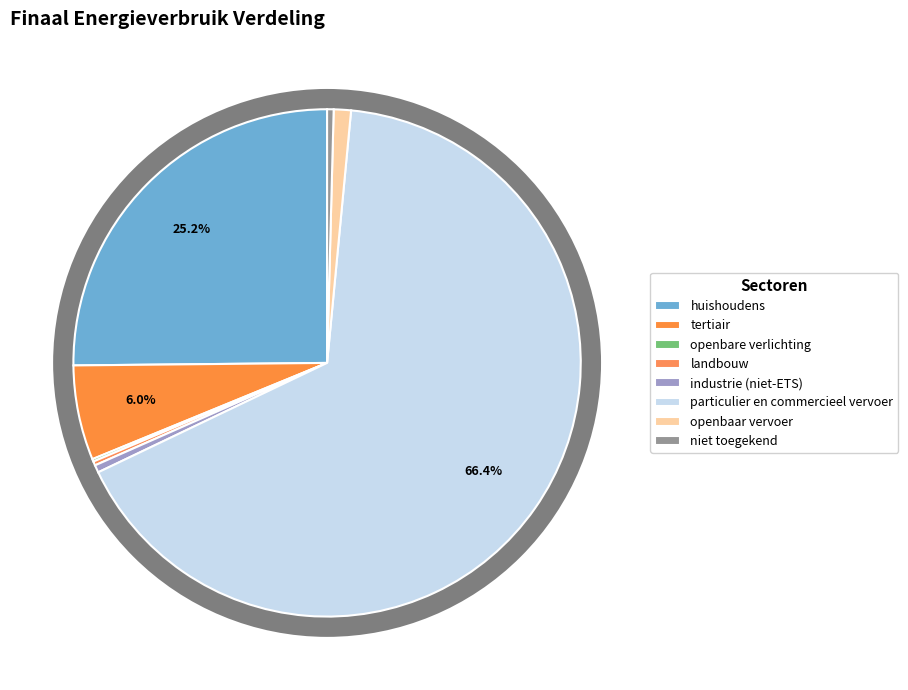

True or false: particulier en commercieel vervoer accounts for 56% of the total.

False